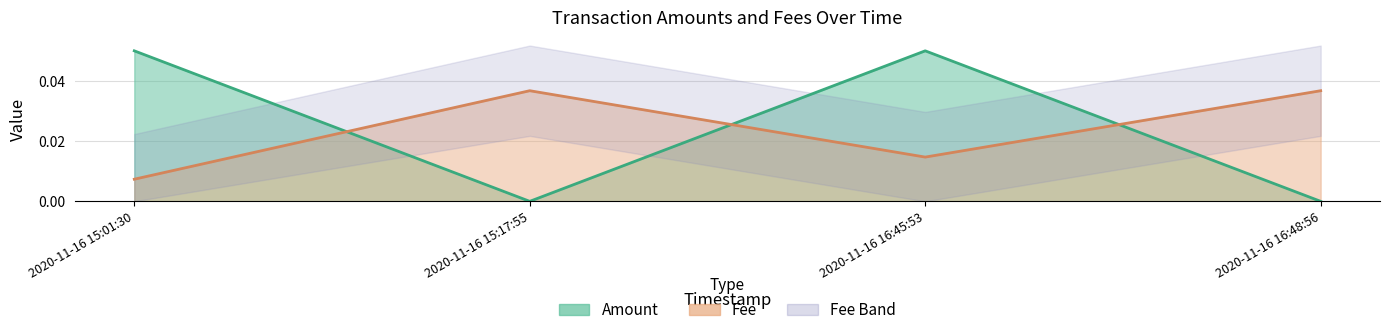

Count the values in the range 0 to 1.

4